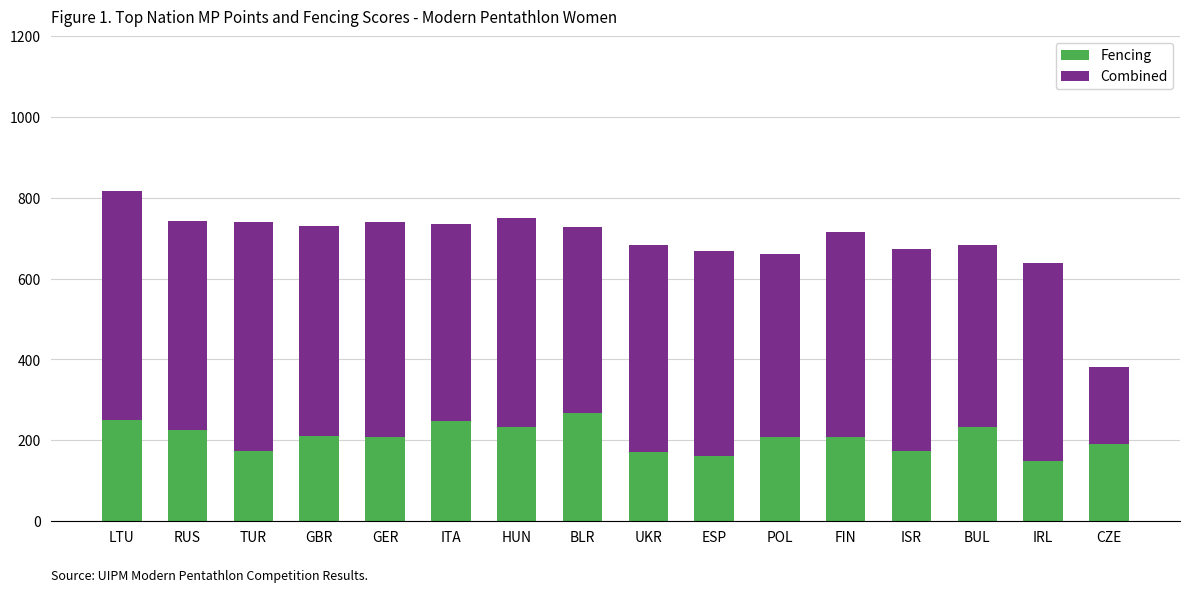

Is it true that Fencing equals 233 at HUN?

True